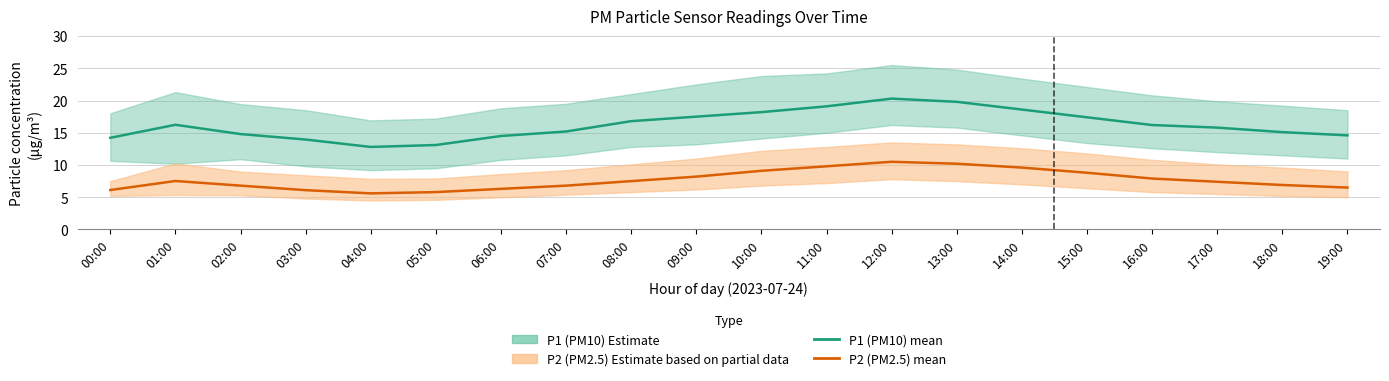

What position from the left is 16:00?

17